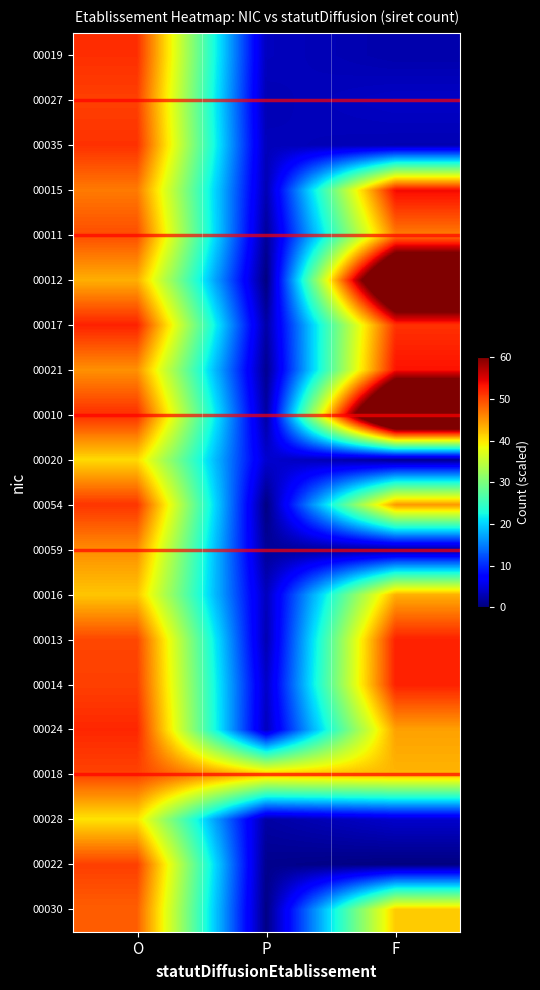

Which series has the largest total across all categories?

00010